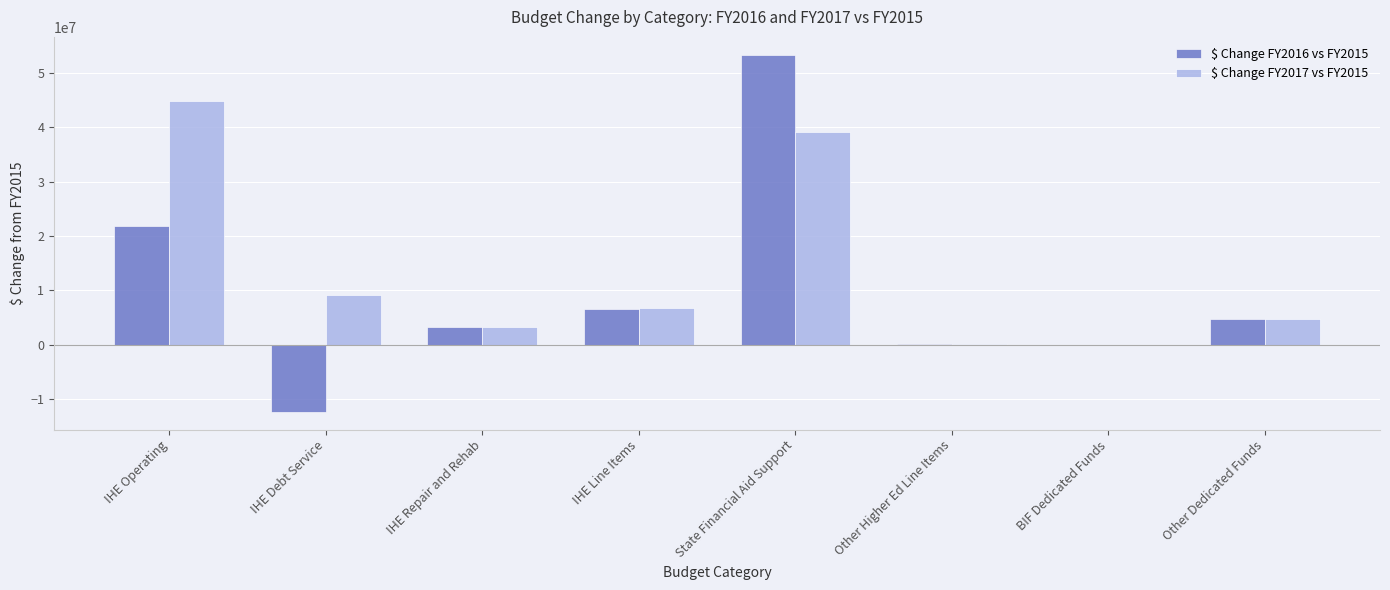

What is the highest value of the $ Change FY2016 vs FY2015 series?

53335425.0